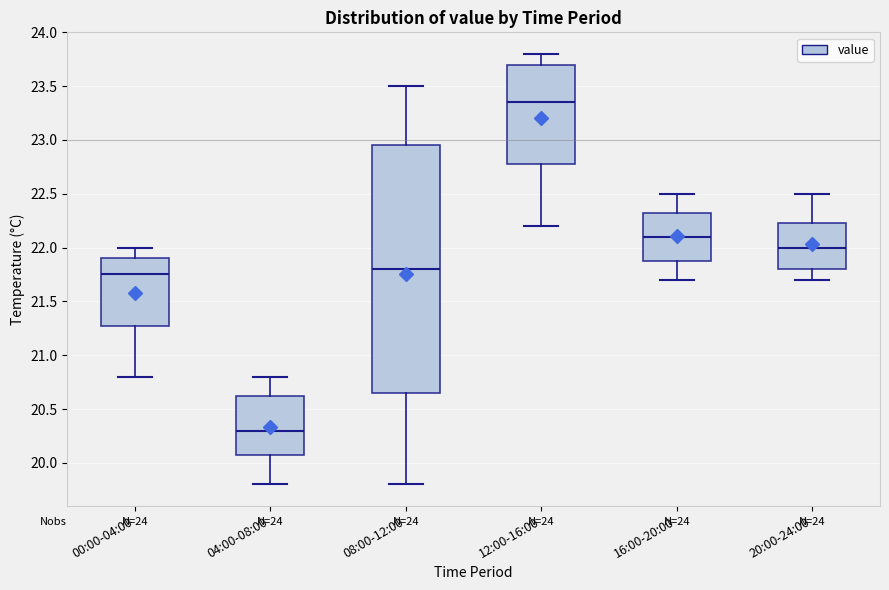

Which box is the tallest, from its lower edge to its upper edge?

08:00-12:00